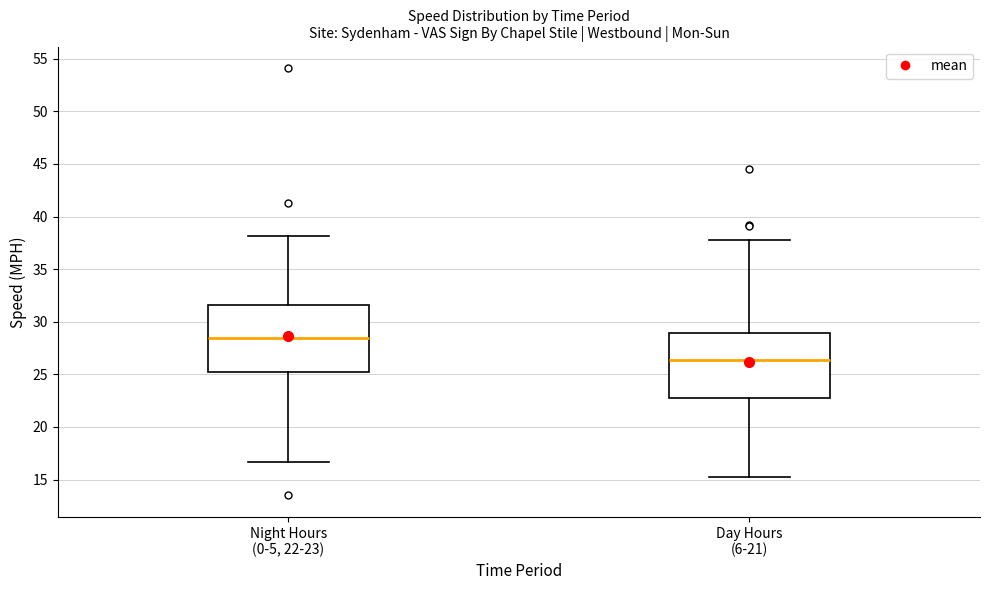

Reading left to right, transcribe this box plot: for each box, give where its median line is, the range the box spans, and where its two whiskers end, as read against the y-axis. The values are not printed on the chart, so give them approximately, as read against the axis.

Night Hours (0-5, 22-23): median 28.5, box 25.5 to 31.5, whiskers 16.5 to 38.0
Day Hours (6-21): median 26.5, box 22.5 to 29.0, whiskers 15.0 to 38.0